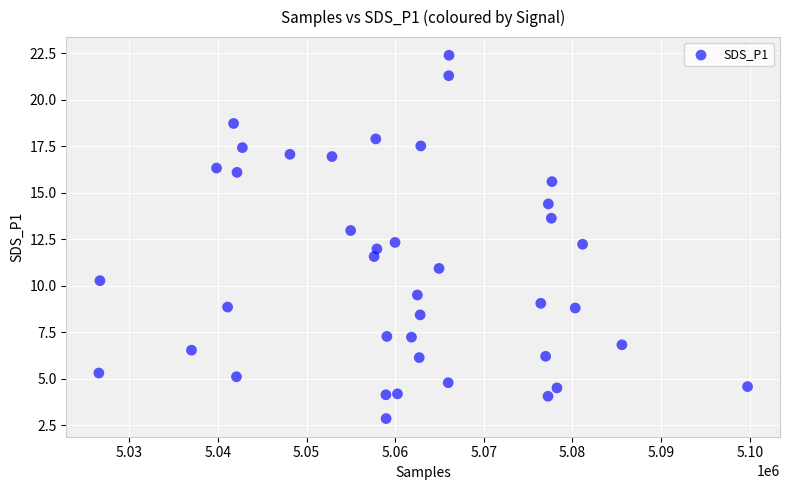

What is the range of X values (max minus min)?

73173.0